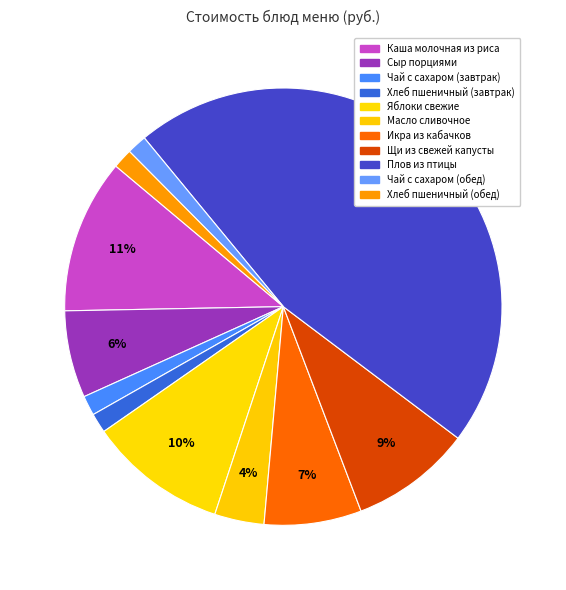

Count the number of slices in the pie.

11